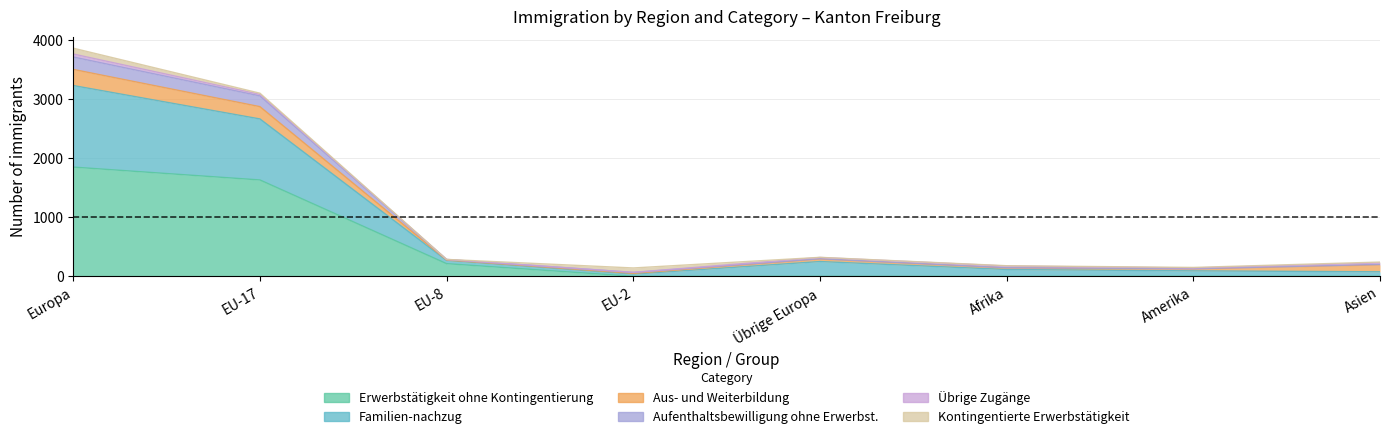

Is the value of Familien-nachzug at EU-17 greater than the value of Erwerbstätigkeit ohne Kontingentierung at Afrika?

Yes